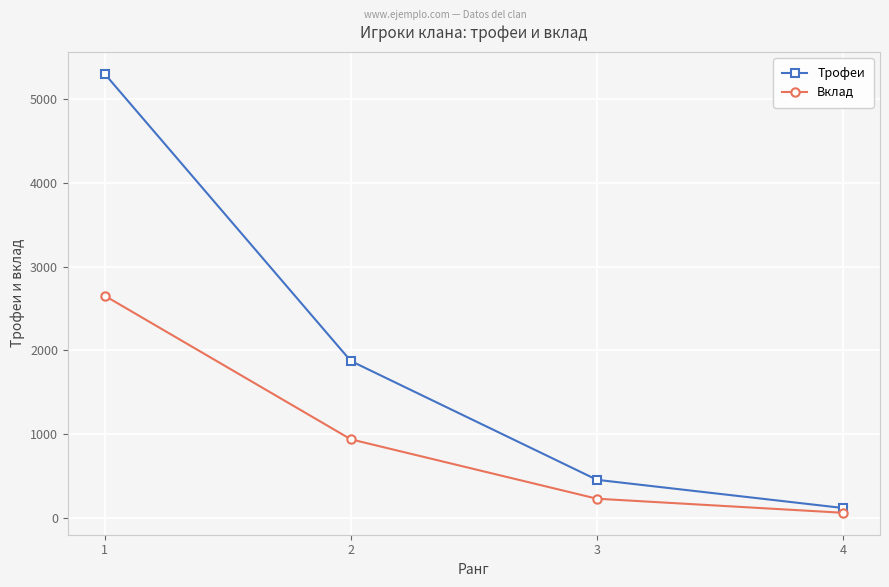

How many distinct data groups are displayed?

2